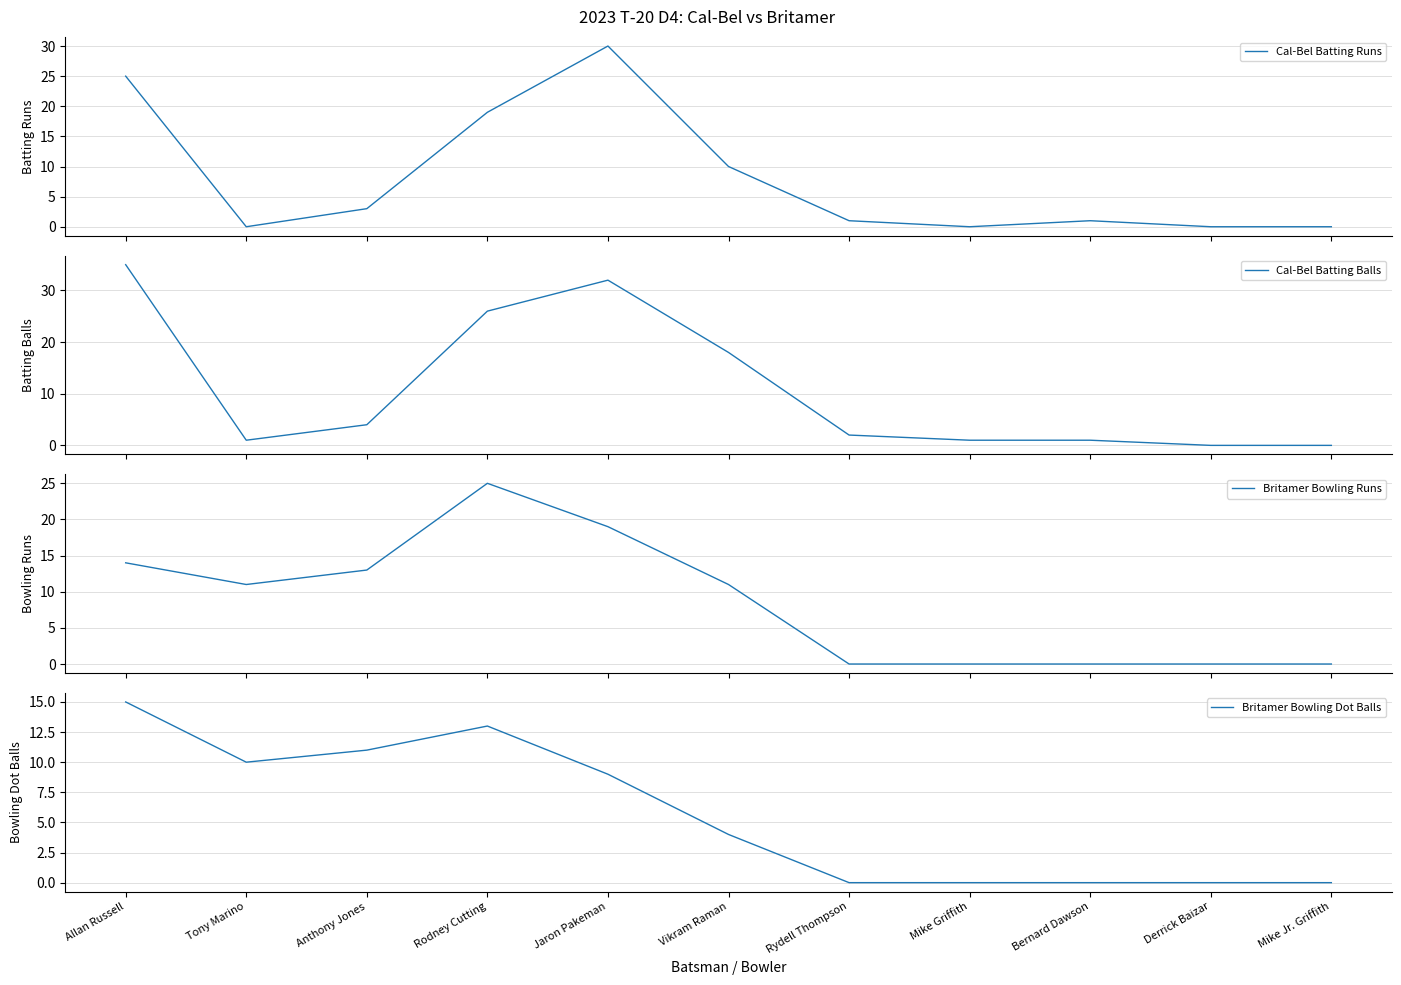

True or false: Cal-Bel Batting Balls and Britamer Bowling Dot Balls cross at least once.

True